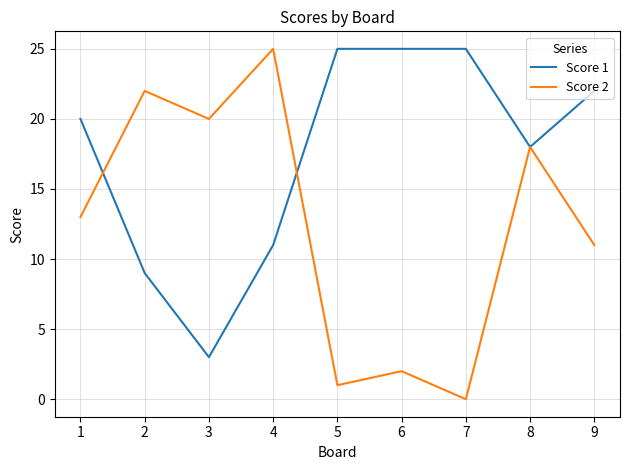

What is the spread (max minus min) of values at 5?

24